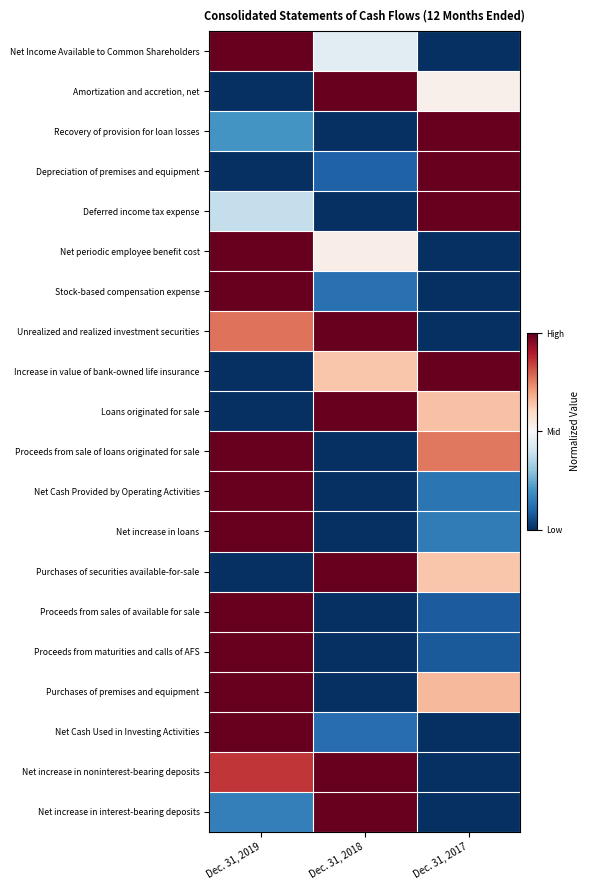

Which series has the widest spread of values?

Net Income Available to Common Shareholders